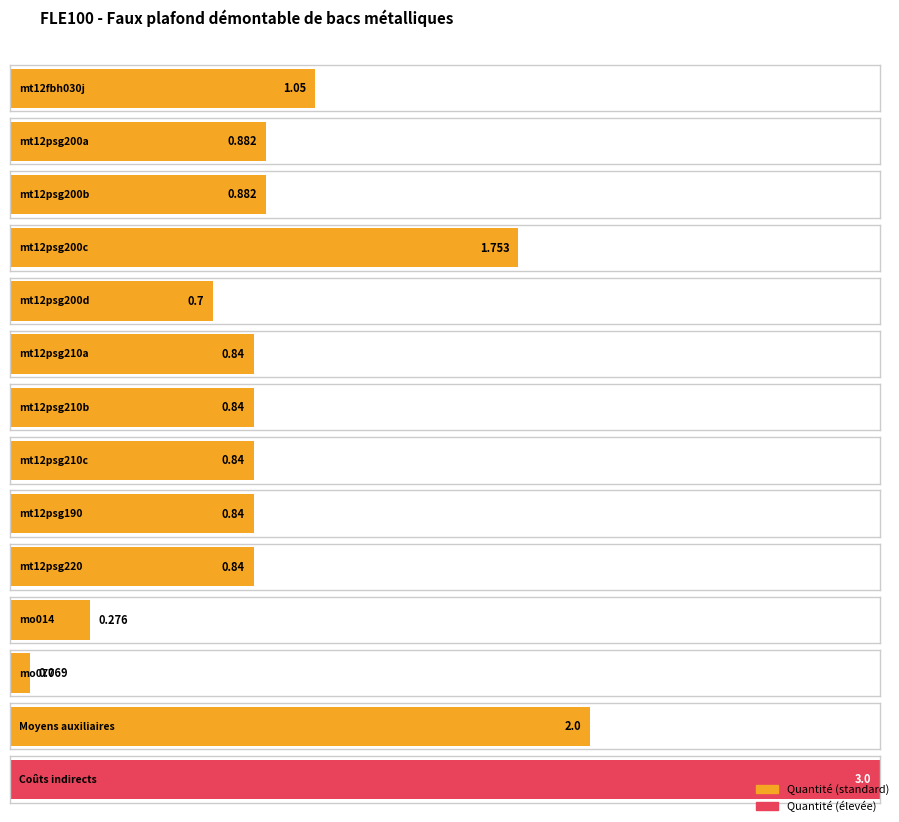

What is the approximate value at mt12fbh030j?

1.1